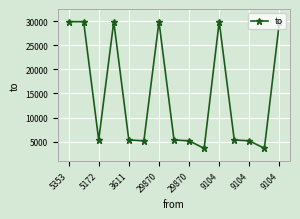

What is the value of the 4th point from the left?

29895